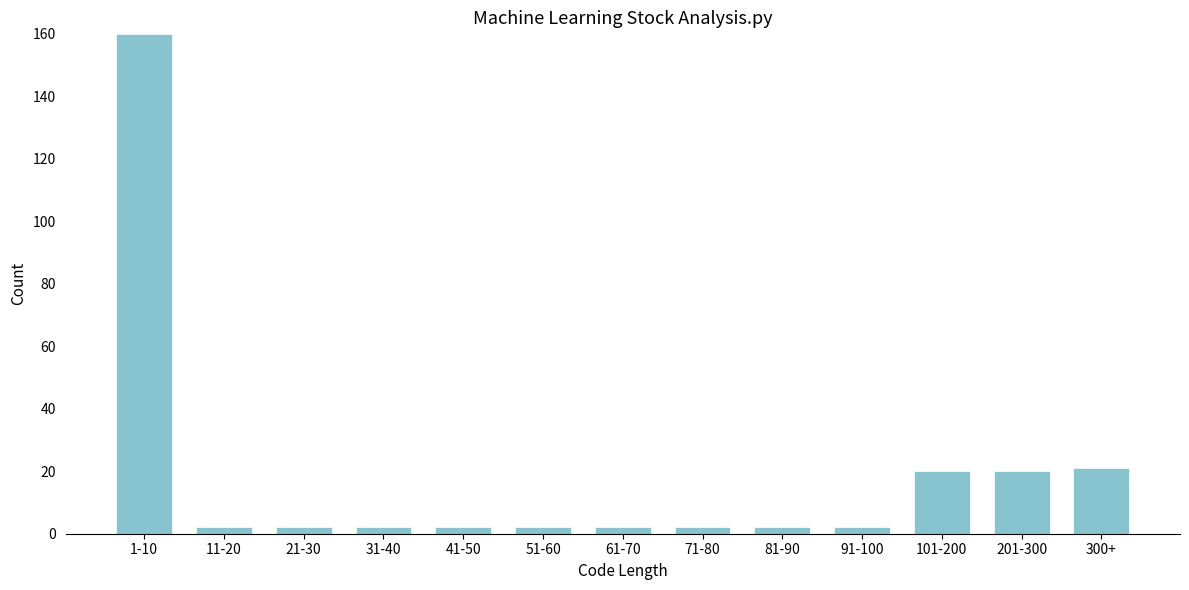

Reading left to right, transcribe all the data shown in this chart.

160	2	2	2	2	2	2	2	2	2	20	20	21